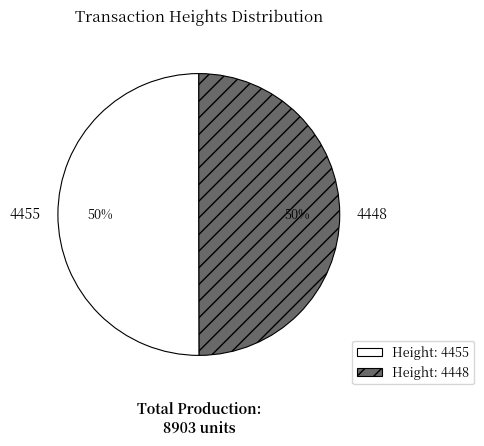

To the nearest percent, what is the combined percentage of 4448 and 4455?

100%